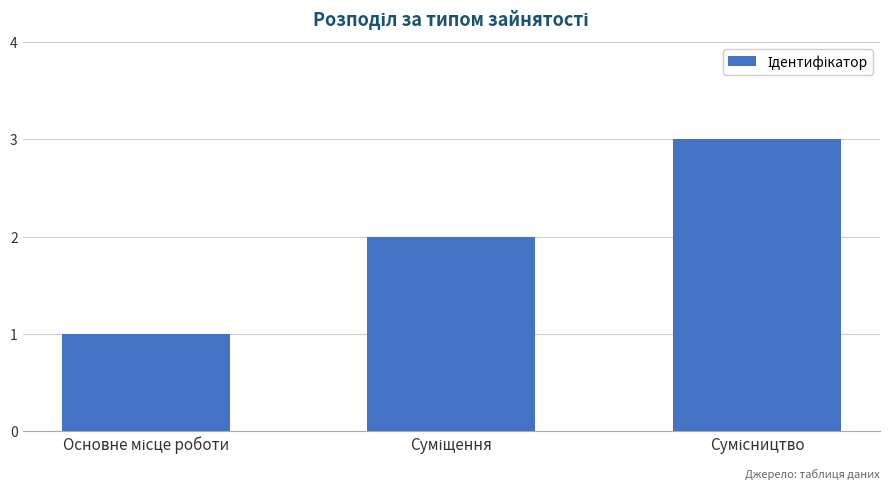

What is the maximum value shown in the chart?

3